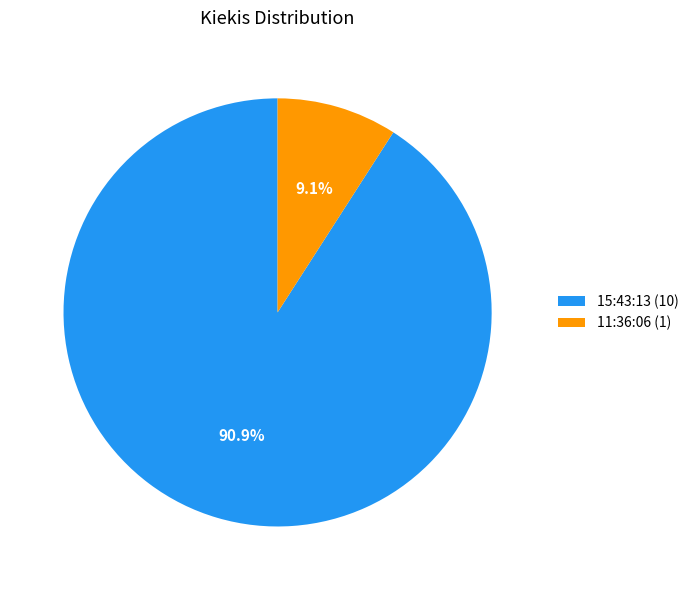

Which slice is the largest?

15:43:13